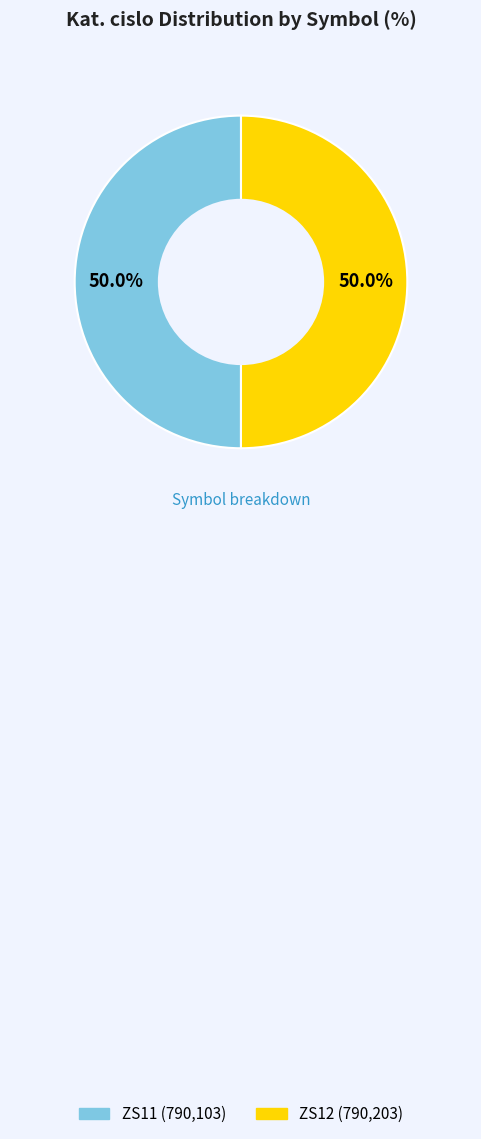

How many slices are in this pie chart?

2